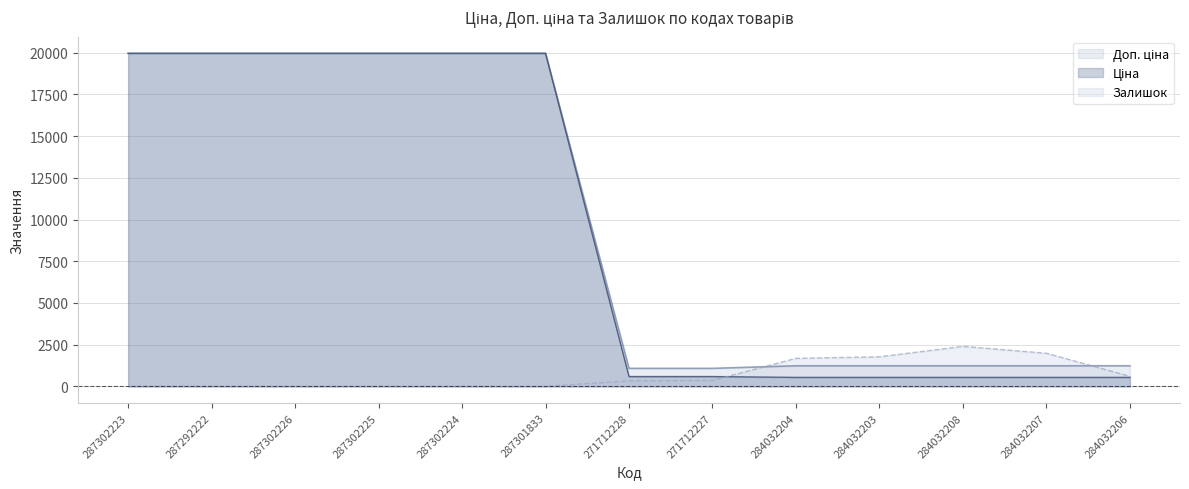

Between 271712228 and 284032203, which series saw the biggest shift?

Залишок